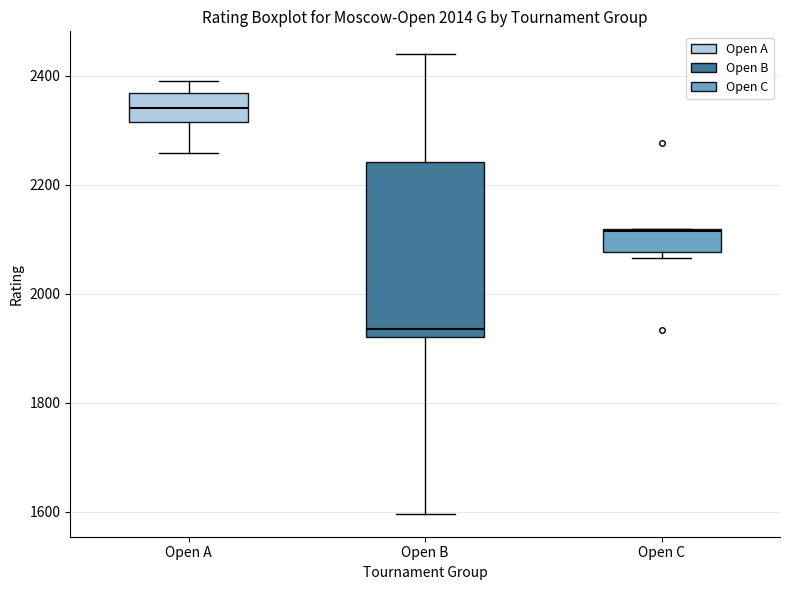

Which box has the lowest median line?

Open B